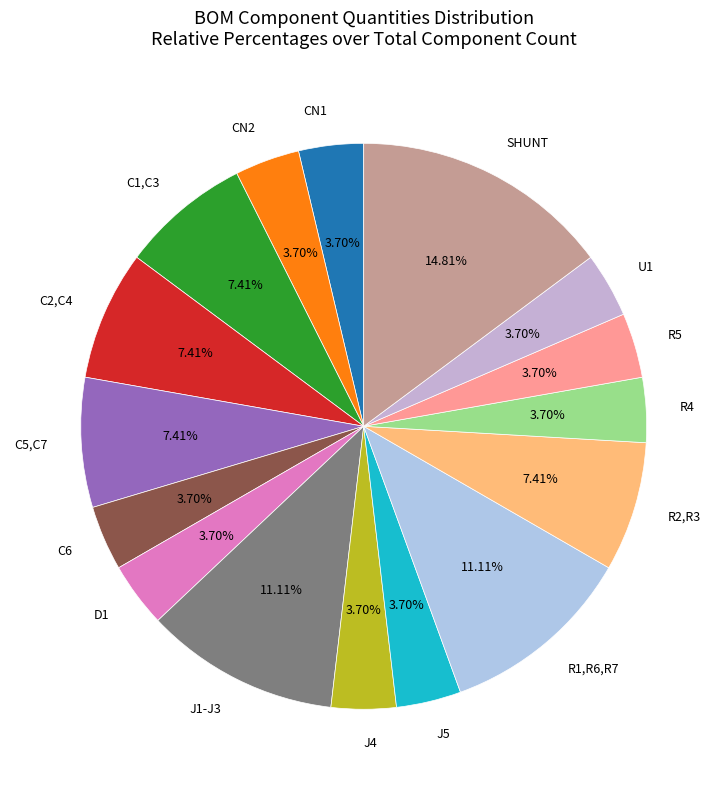

Combined, do CN2 and D1 account for over 50%?

No